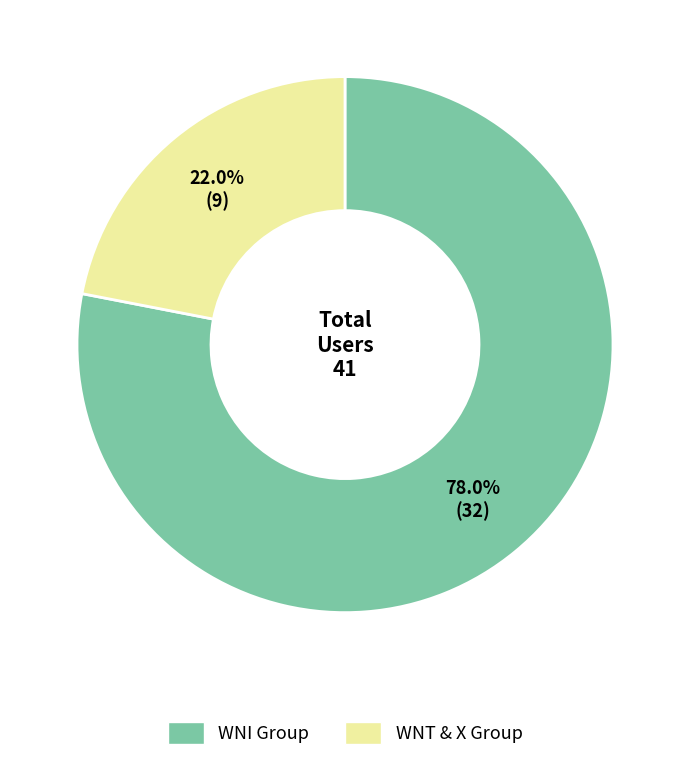

Is there any slice that represents more than half of the pie?

Yes